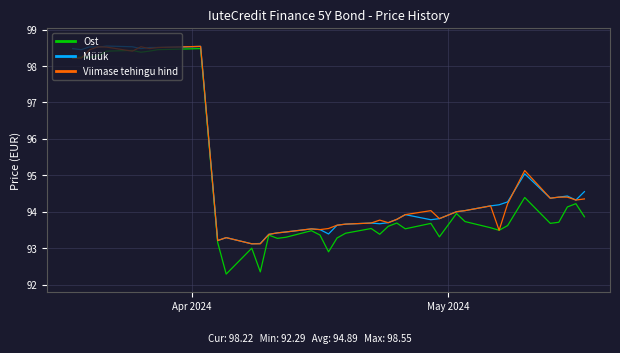

What is the smallest value displayed?

92.3